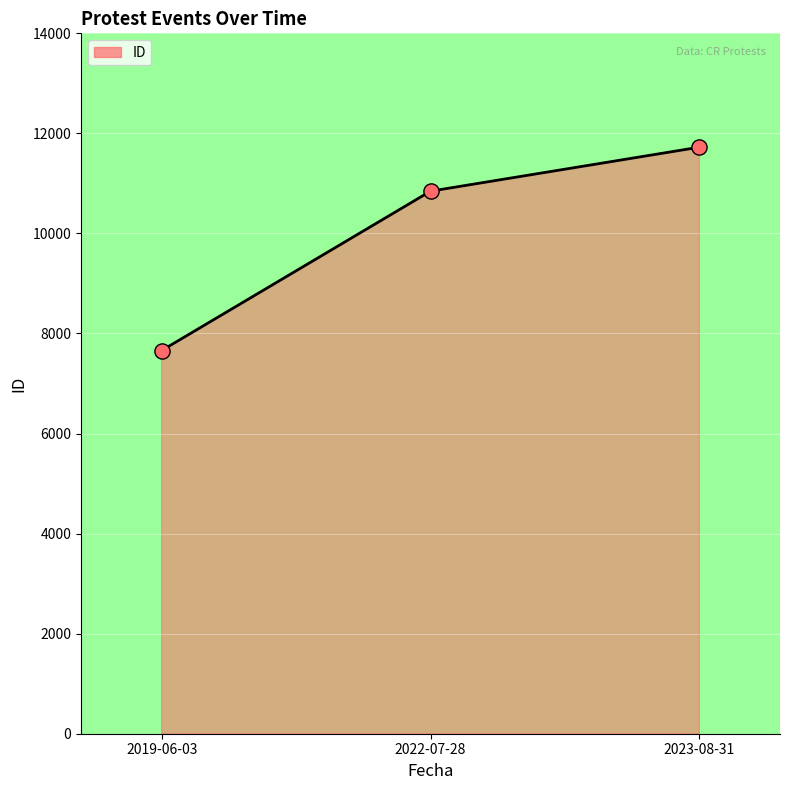

Approximately how many times larger is the value at 2019-06-03 compared to 2023-08-31?

0.7